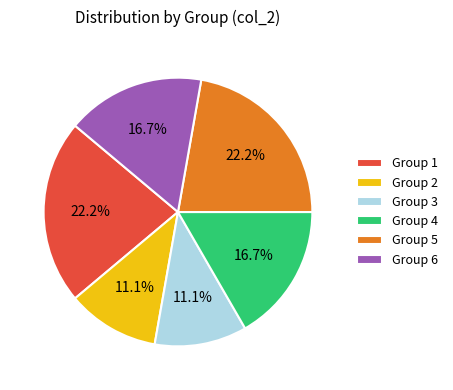

Is the sum of Group 6 and Group 5 greater than half?

No